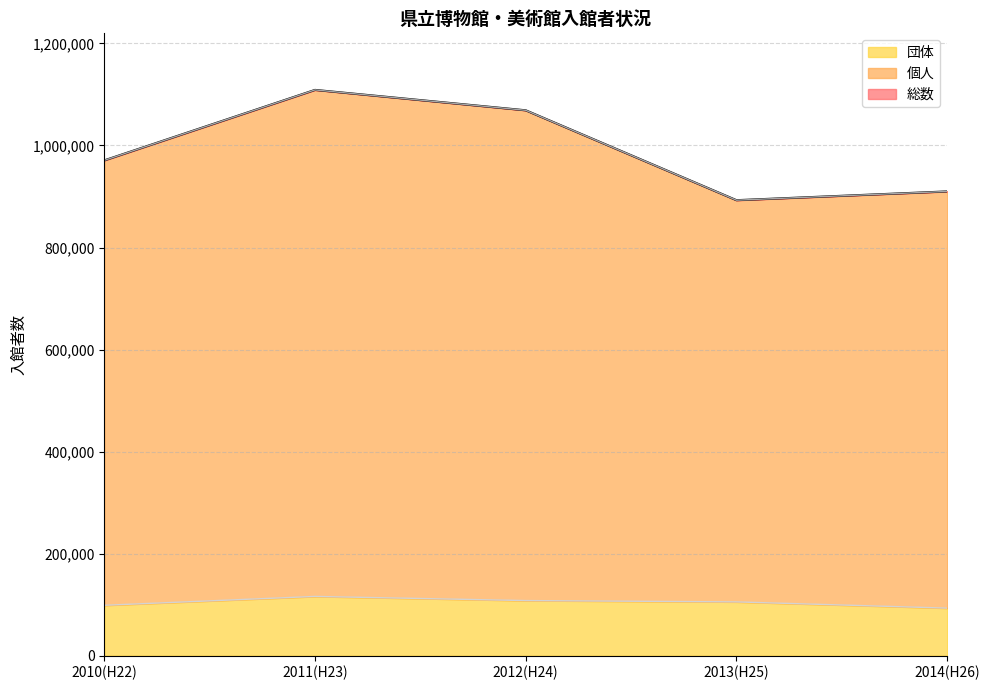

What is the value of the 個人 point at the 2nd from the left?

1108833